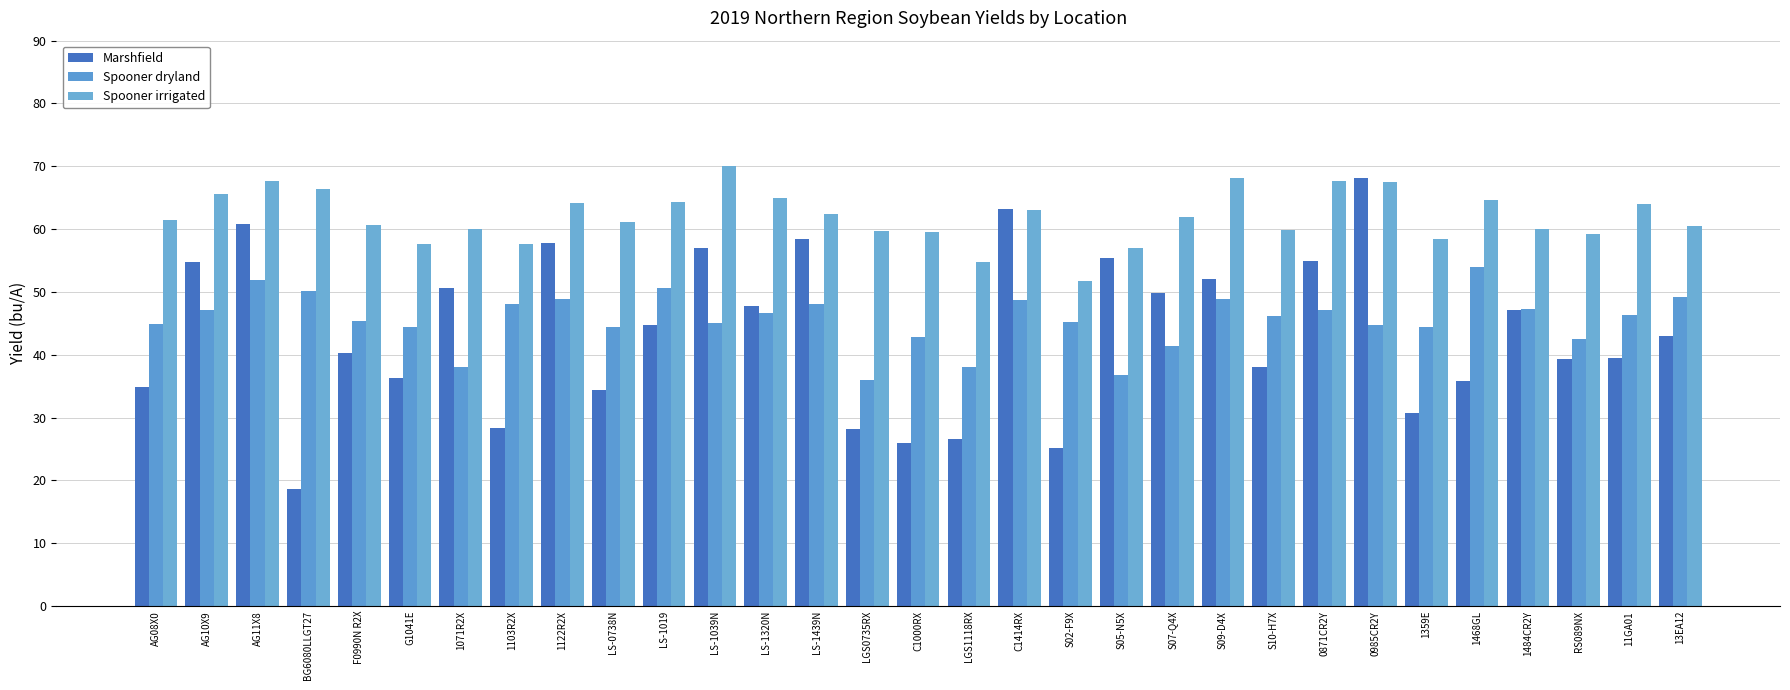

At how many categories does at least one series exceed 30?

31